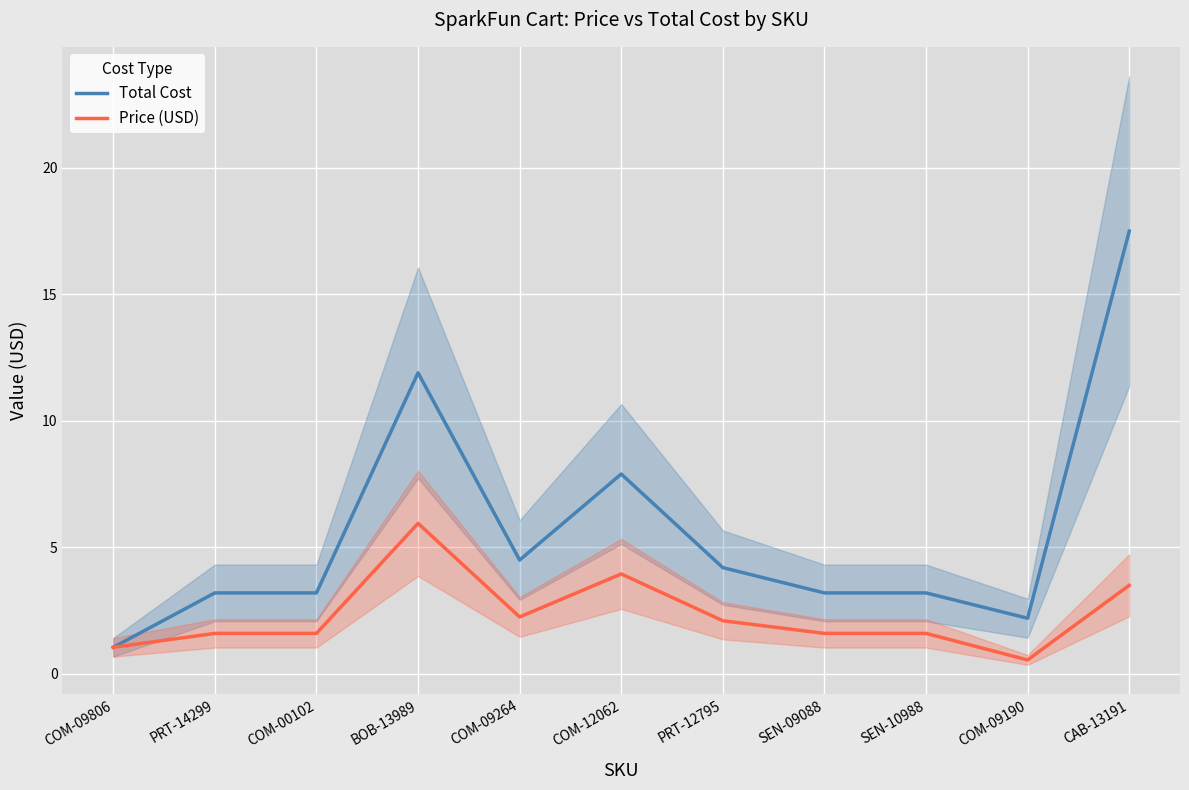

Reading right to left, list all the values displayed in this chart.

Total Cost: CAB-13191=17.5	COM-09190=2.2	SEN-10988=3.2	SEN-09088=3.2	PRT-12795=4.2	COM-12062=7.9	COM-09264=4.5	BOB-13989=11.9	COM-00102=3.2	PRT-14299=3.2	COM-09806=1.1
Price (USD): CAB-13191=3.5	COM-09190=0.6	SEN-10988=1.6	SEN-09088=1.6	PRT-12795=2.1	COM-12062=4.0	COM-09264=2.2	BOB-13989=6.0	COM-00102=1.6	PRT-14299=1.6	COM-09806=1.1